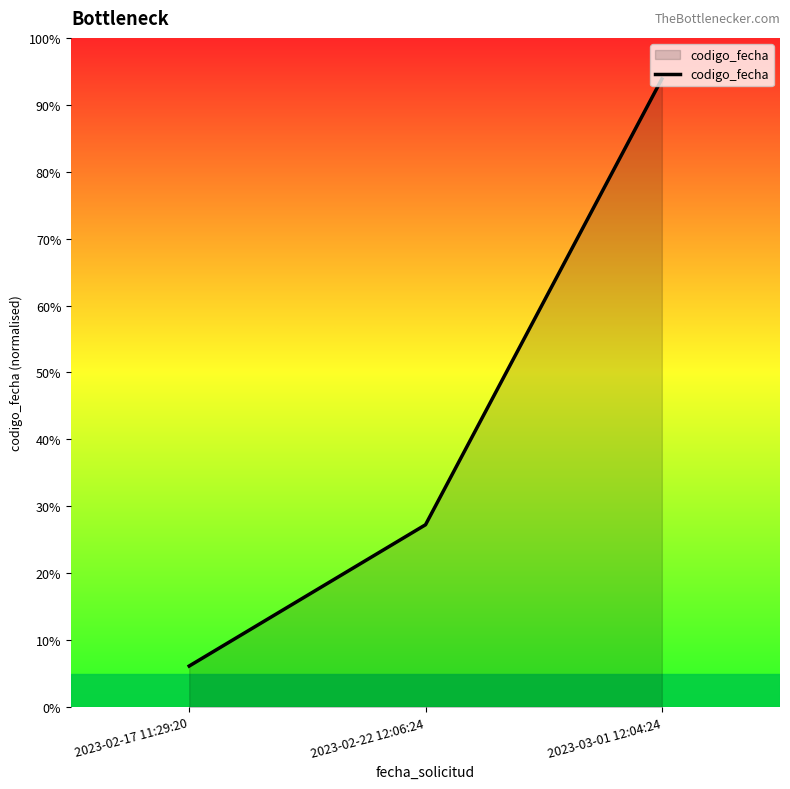

List the labels in order of value, smallest first.

2023-02-17 11:29:20, 2023-02-22 12:06:24, 2023-03-01 12:04:24